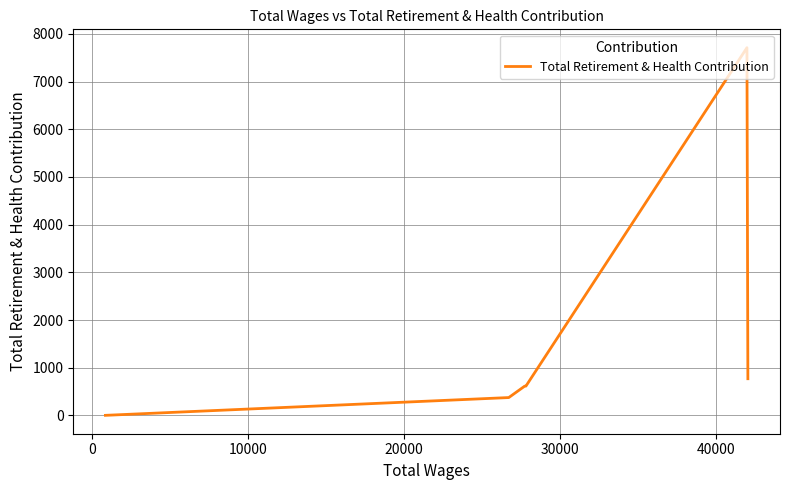

How many lines are shown in the chart?

1